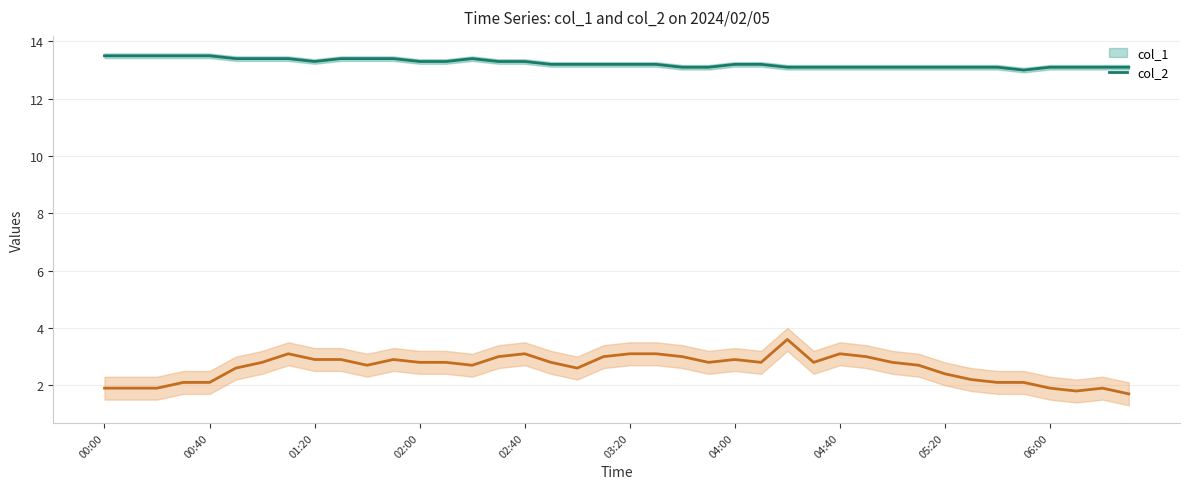

Is the value of col_1 at 00:00 greater than the value of col_2 at 18?

Yes